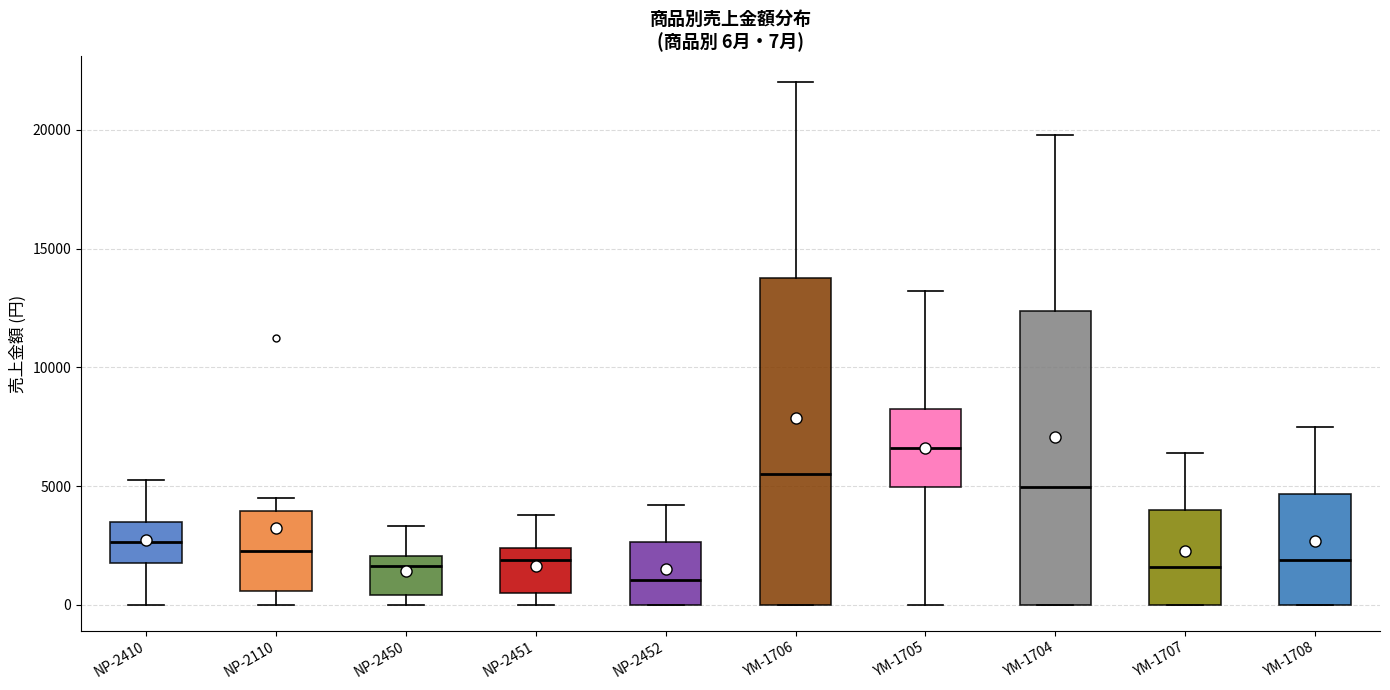

Which box's median line is the lowest?

NP-2452